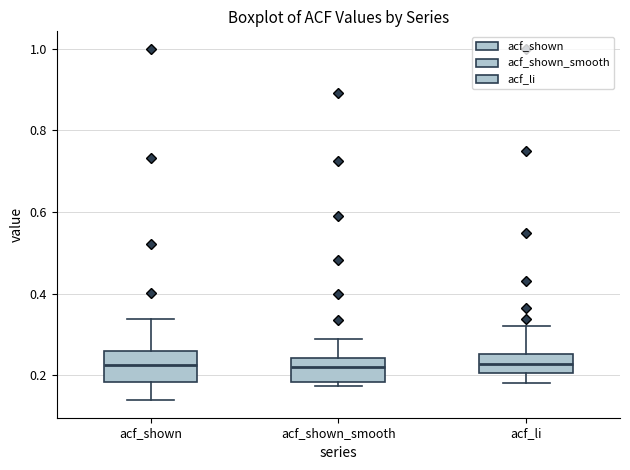

Where does the median line of the box for acf_li sit on the y-axis? The values are not printed on the chart, so give them approximately, as read against the axis.

0.22